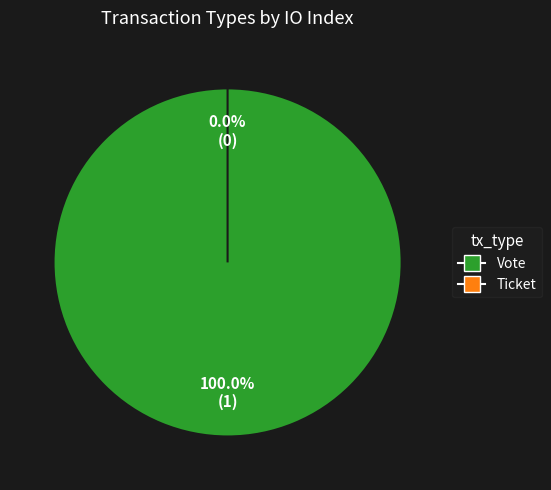

To the nearest percent, what is the difference between the largest and smallest slice percentages?

100%